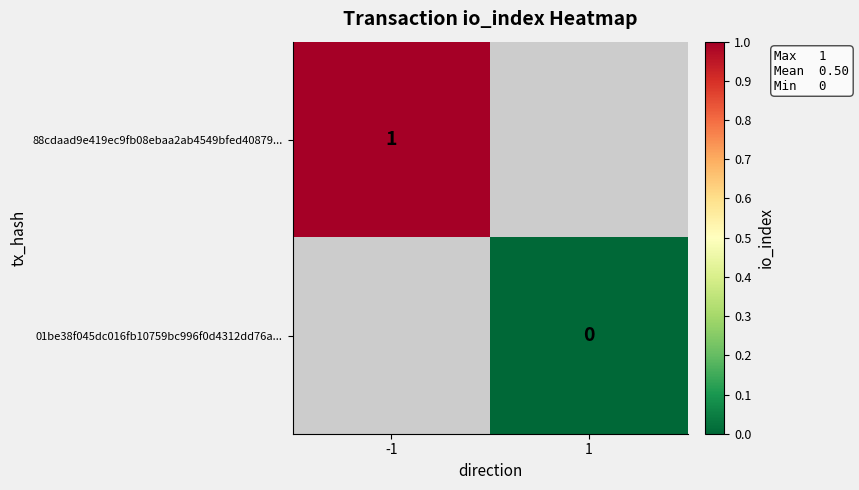

Is the value of 01be38f045dc016fb10759bc996f0d4312dd76a... at 1 greater than the value of 88cdaad9e419ec9fb08ebaa2ab4549bfed40879... at -1?

No